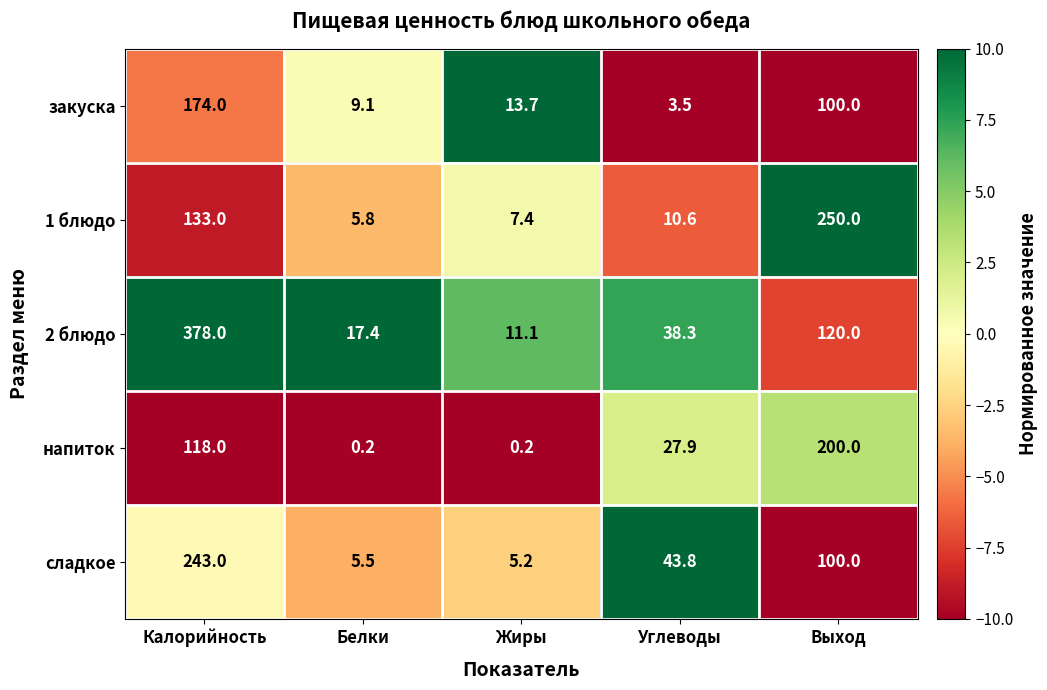

What is the difference between the maximum and minimum values in the сладкое series?

237.8